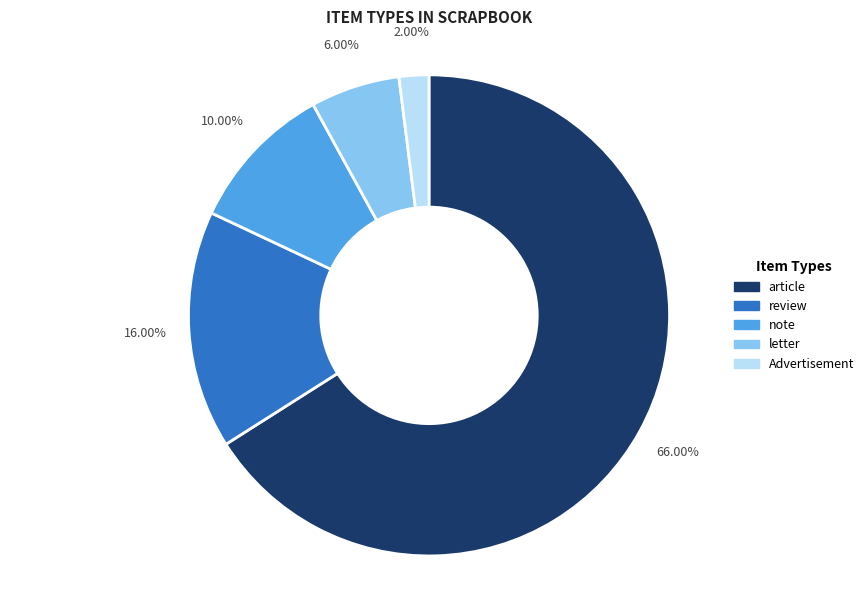

What percentage is the article slice, to the nearest percent?

66%